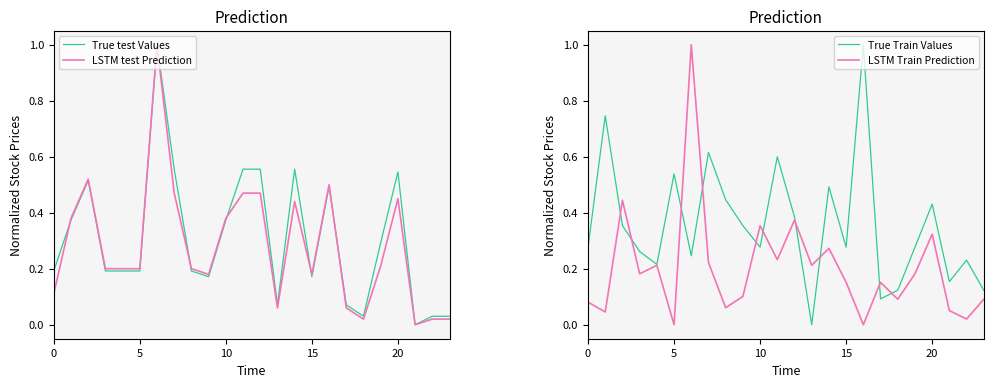

How many intersections are there between True Train Values and LSTM Train Prediction?

10